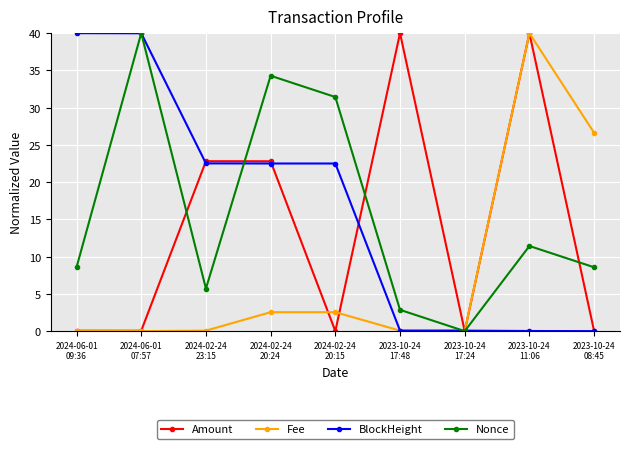

What is the label of the 5th point from the left?

2024-02-24
20:15